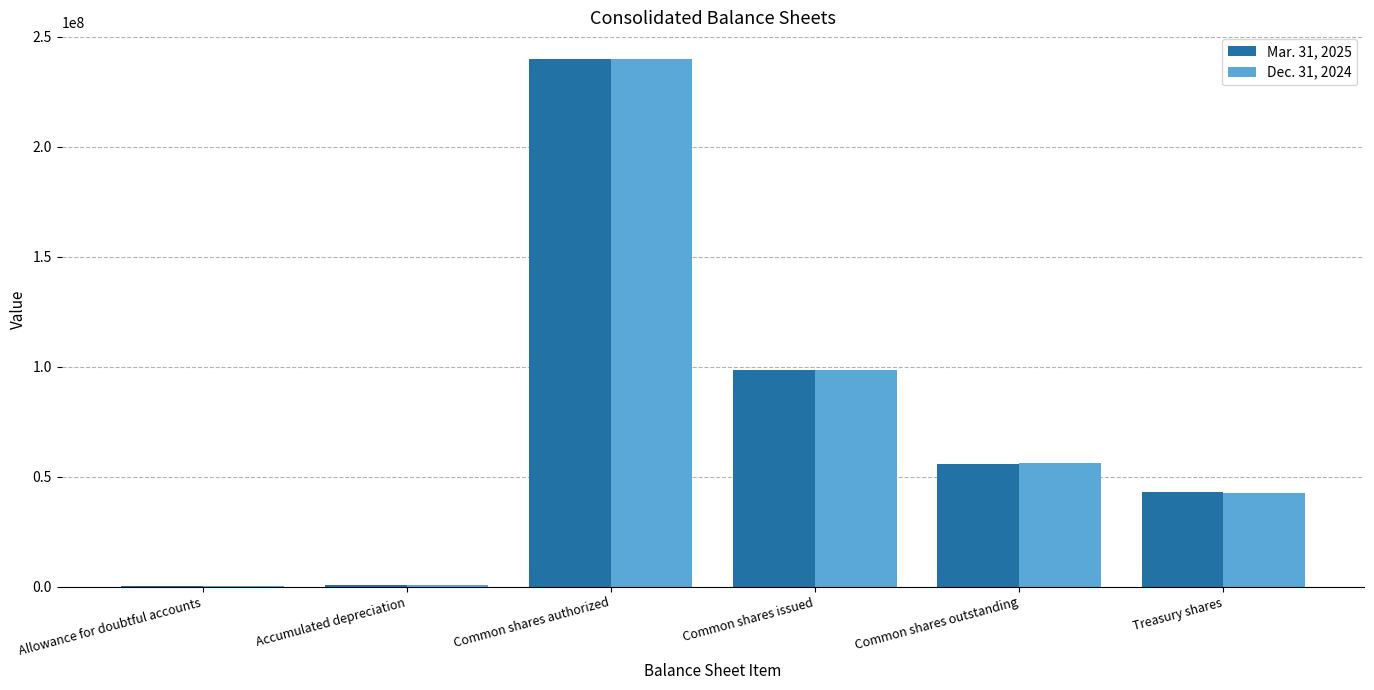

True or false: Mar. 31, 2025 has a value of 140300037 at Common shares authorized.

False